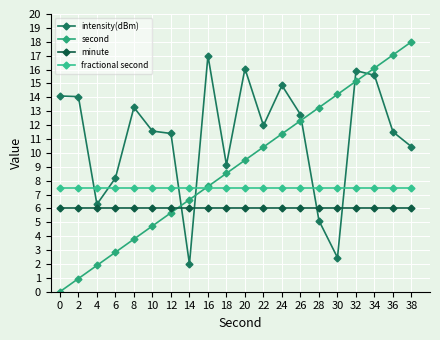

What are all the series names shown in the legend?

intensity(dBm), second, minute, fractional second